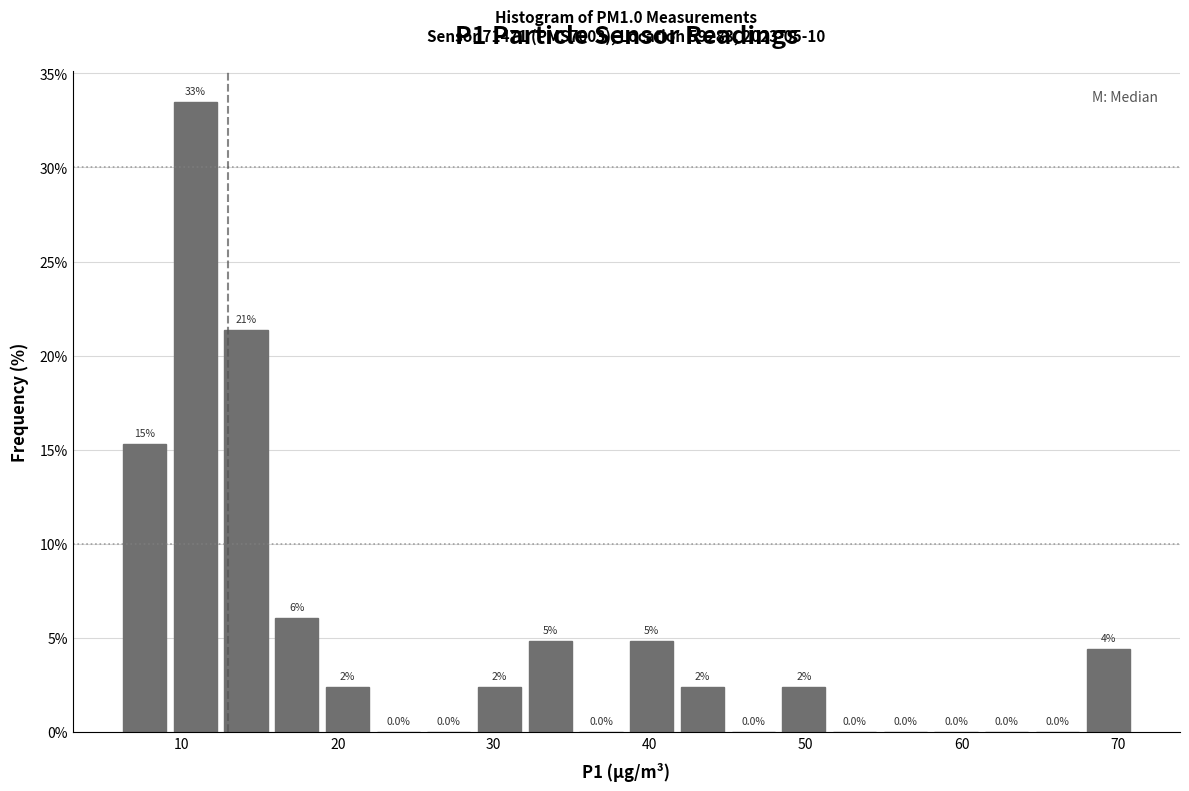

Read against the x-axis, roughly where is the centre of the tallest bar?

11